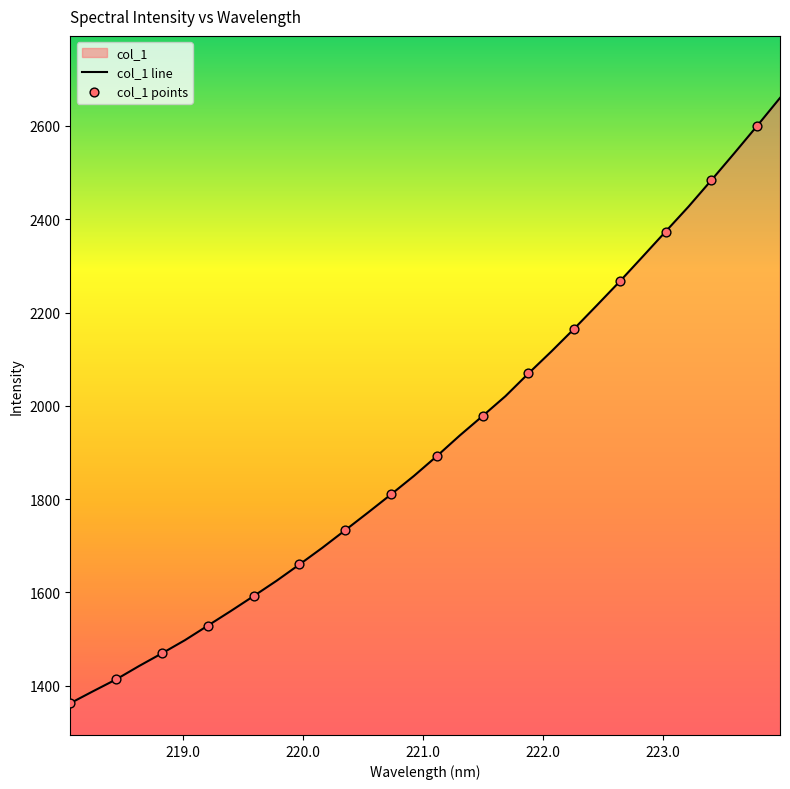

What is the change in value from 220.1623 to 223.9802?

+964.5